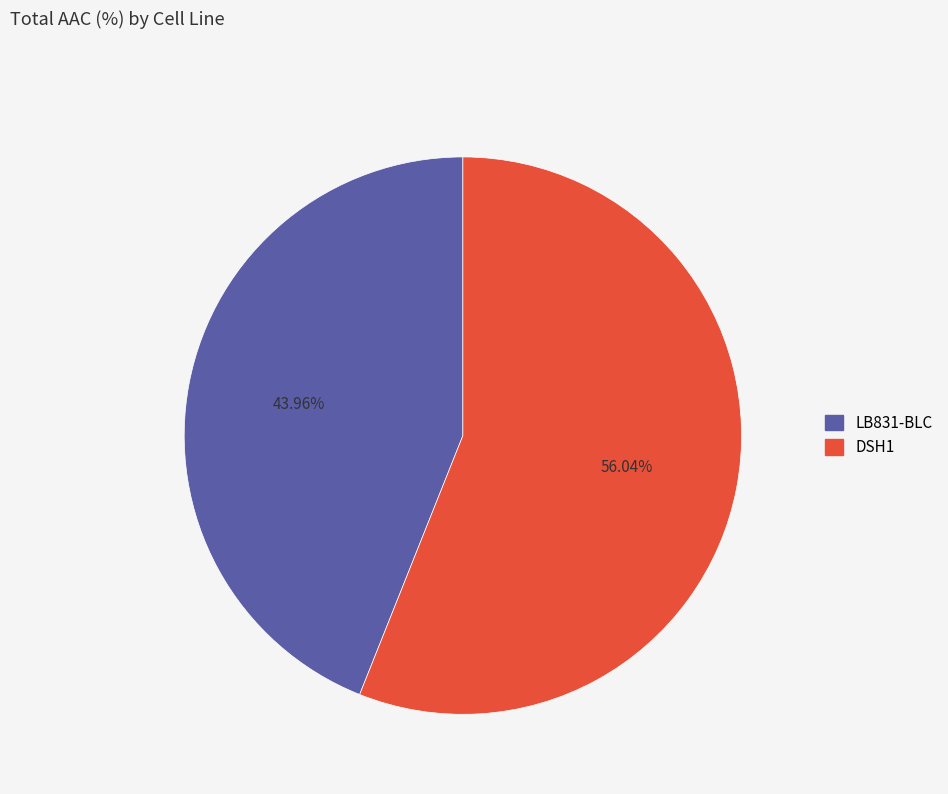

To the nearest percent, what is the combined percentage of LB831-BLC and DSH1?

100%